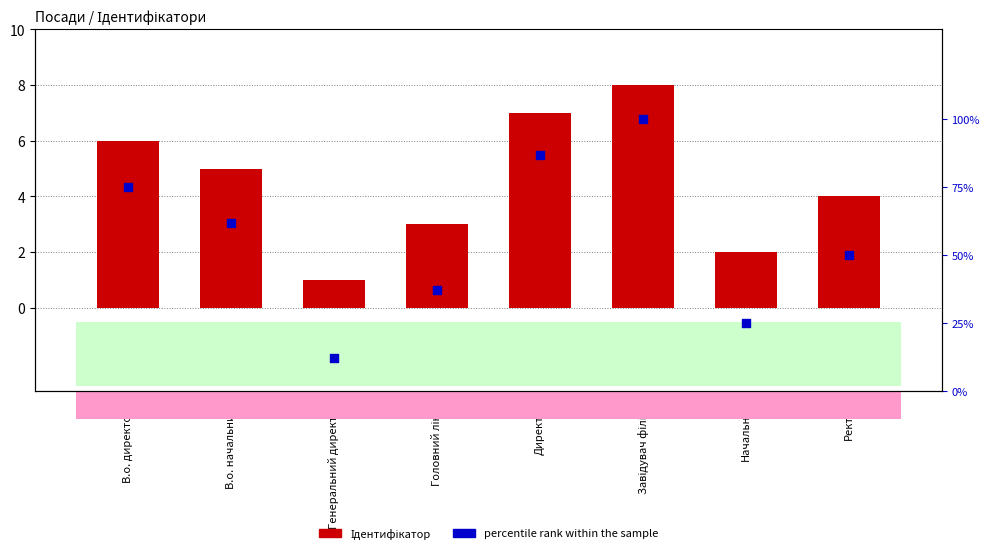

At how many categories does at least one series exceed 20?

7